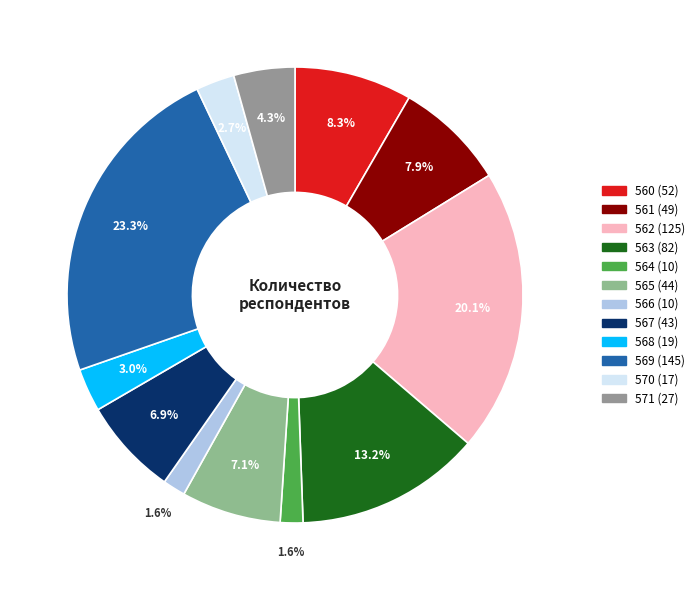

True or false: 564 (10) accounts for 1% of the total.

False